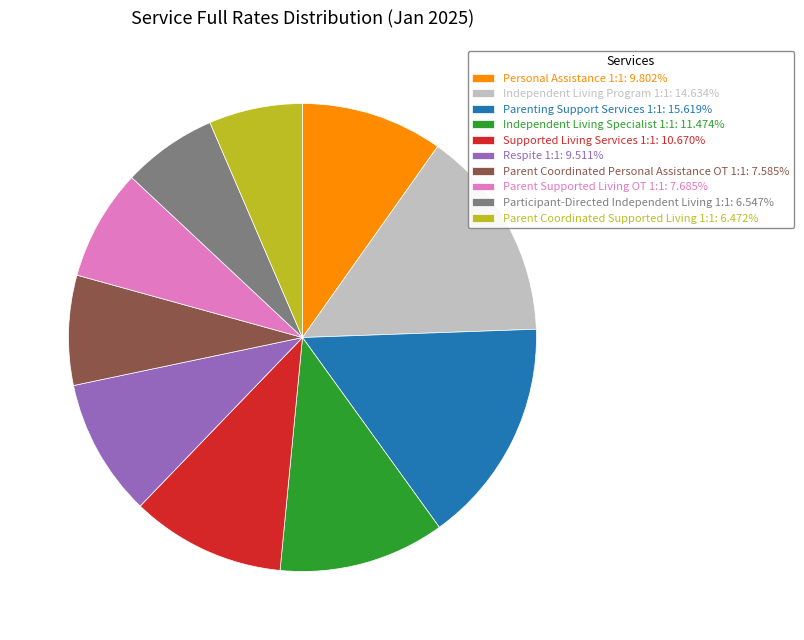

Does Parent Supported Living OT 1:1: 7.685% account for over 50% of the chart?

No